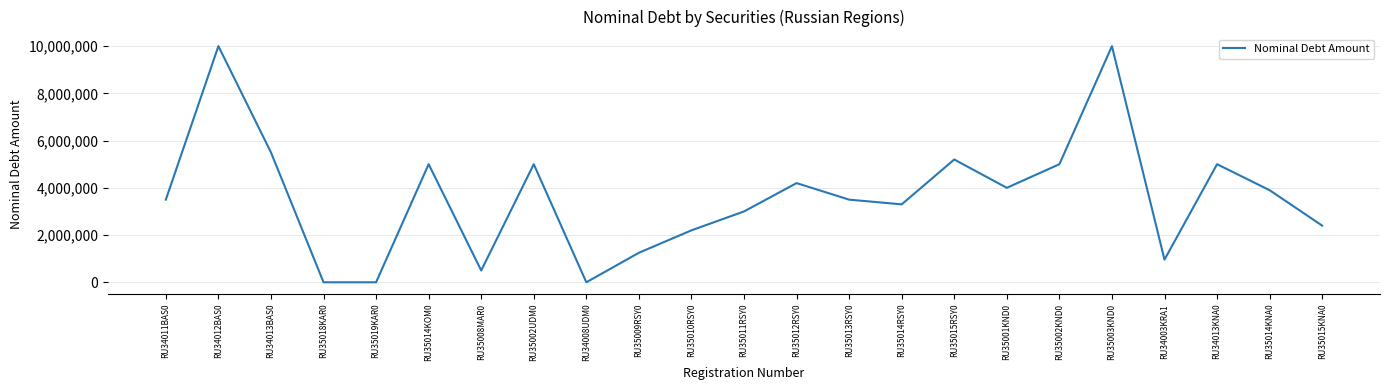

Which has a higher value, RU34008UDM0 or RU35014RSY0?

RU35014RSY0